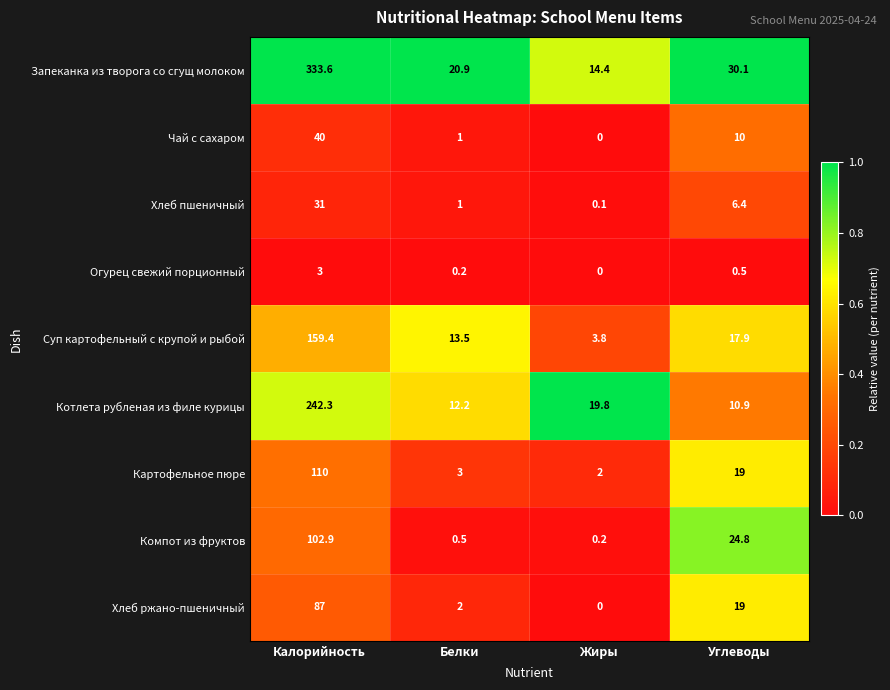

Between Белки and Углеводы, which series saw the biggest shift?

Компот из фруктов